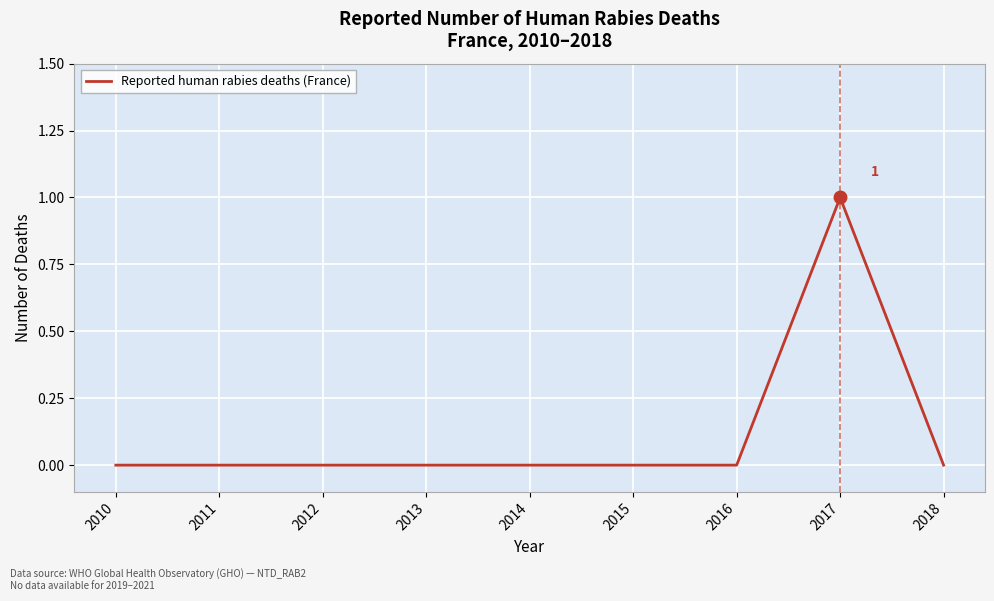

The chart shows a value of 0 at 2011. True or false?

True